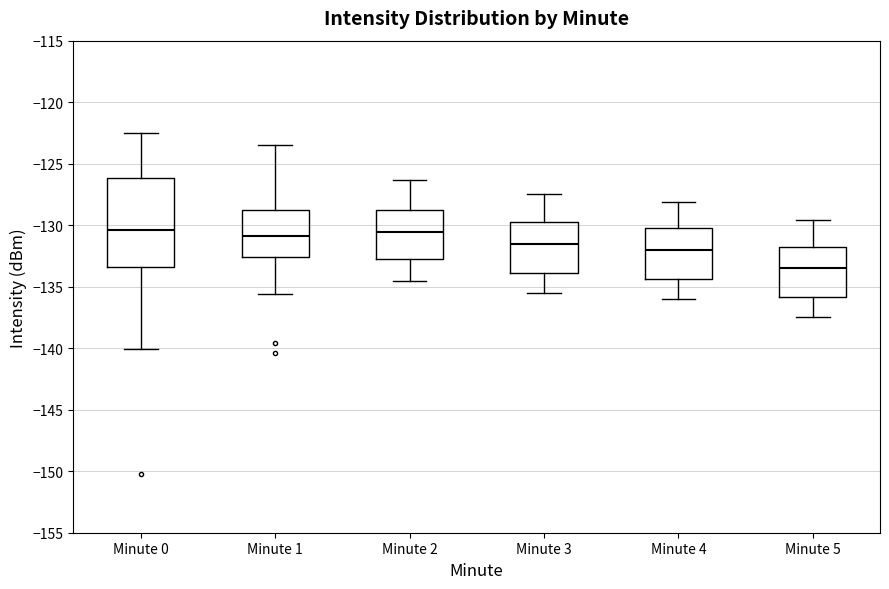

Comparing the boxes themselves (not the whiskers), which one is the tallest?

Minute 0